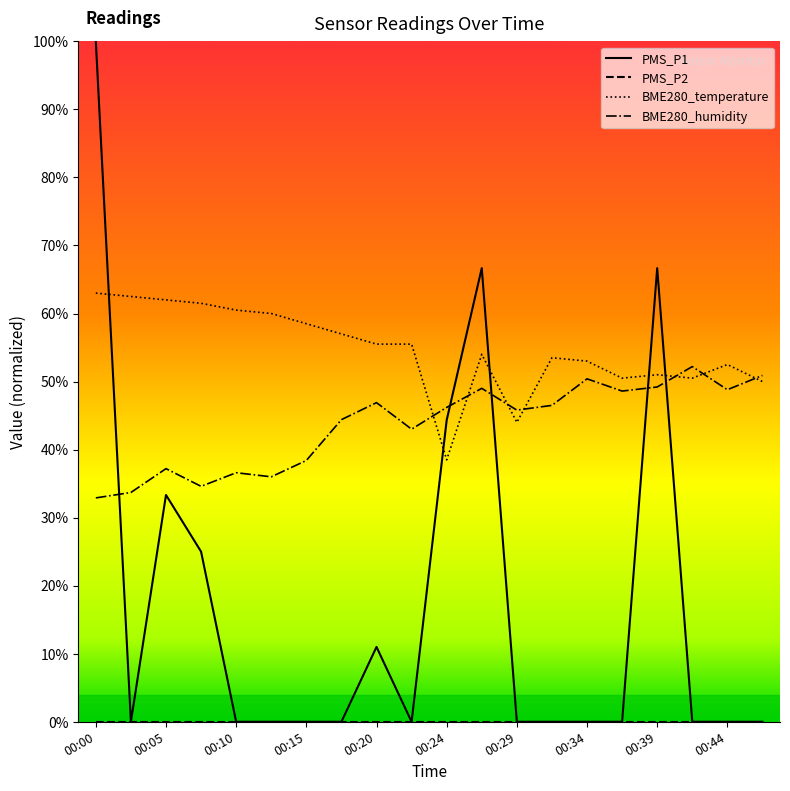

What is the difference between the second highest and second lowest values in the PMS_P1 series?

66.7